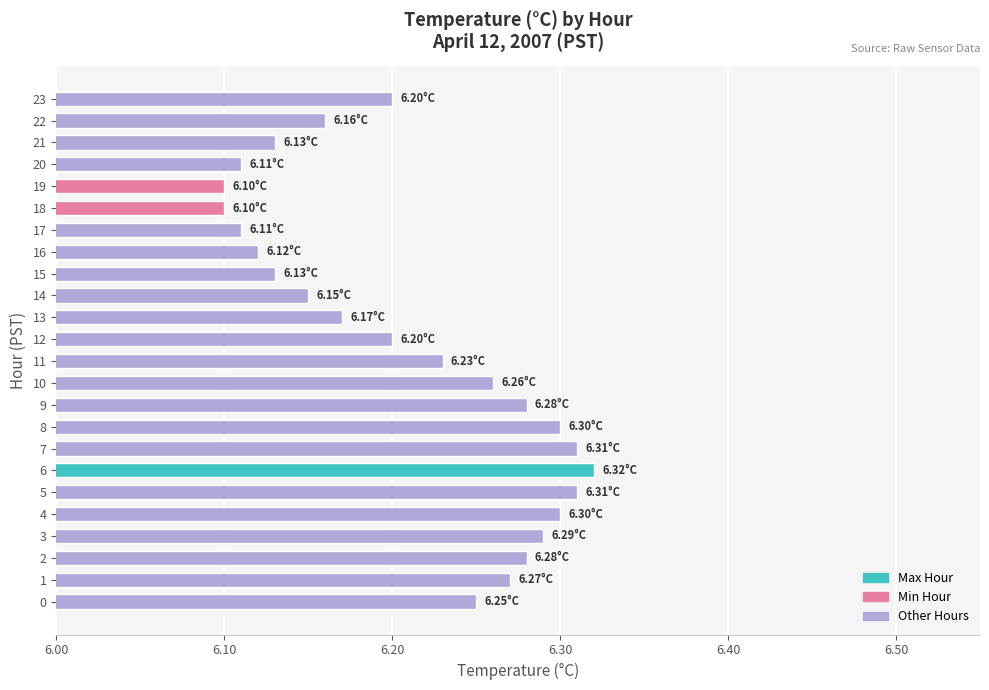

What is the sum of the values at 21 and 9?

12.4